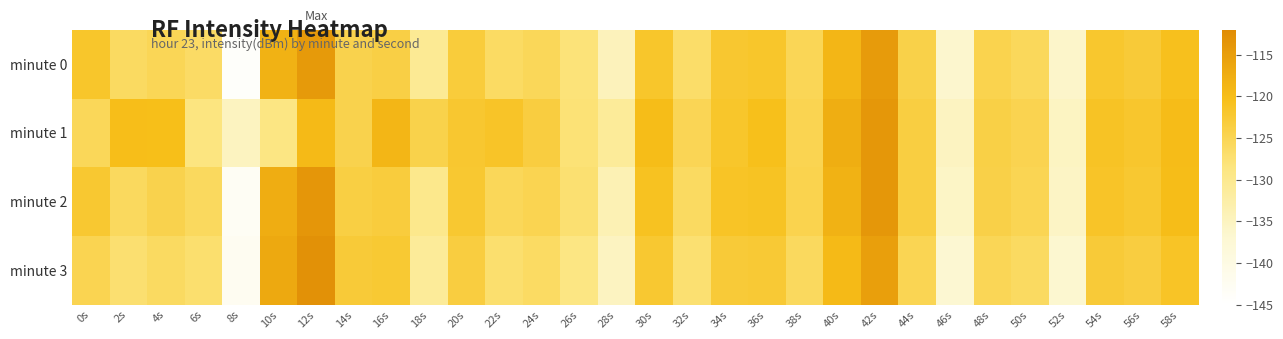

At which category is the sum across all series the highest?

42s